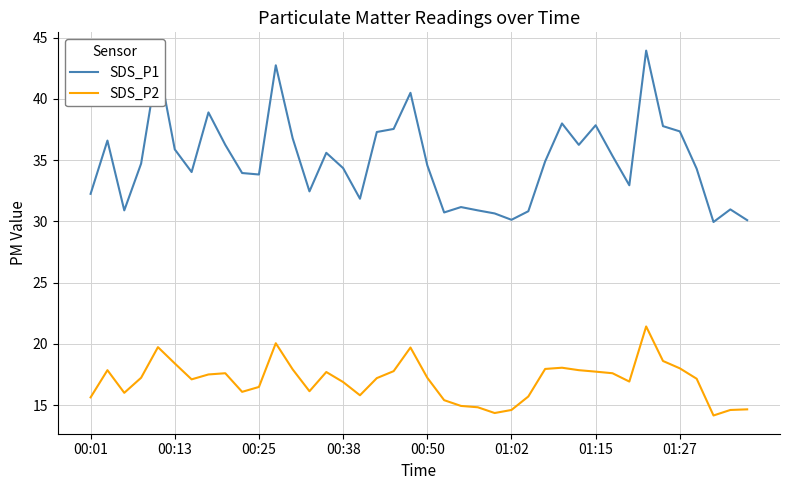

Which series has the largest total across all categories?

SDS_P1